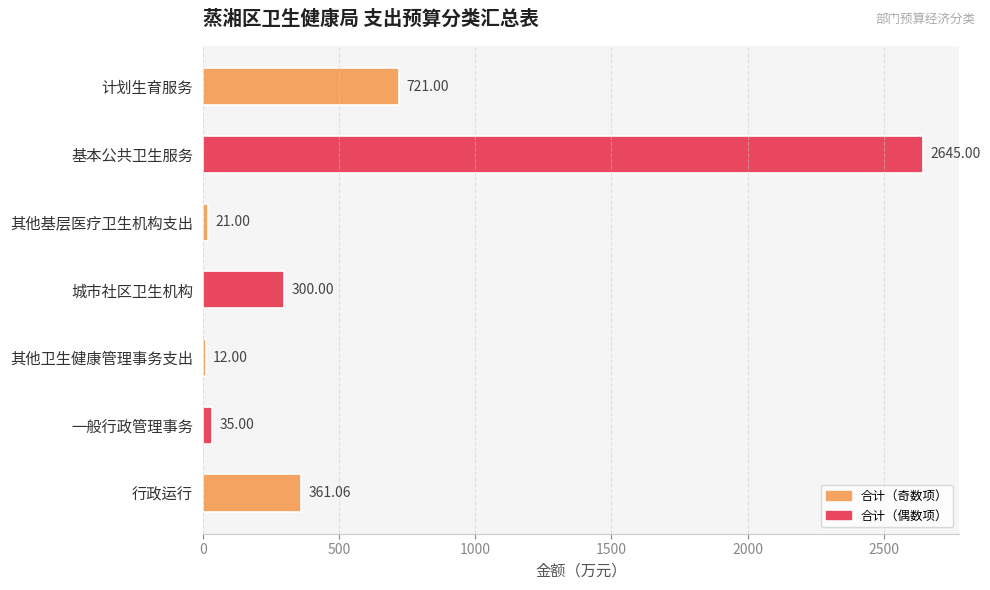

What is the difference between the maximum and second lowest values?

2624.0